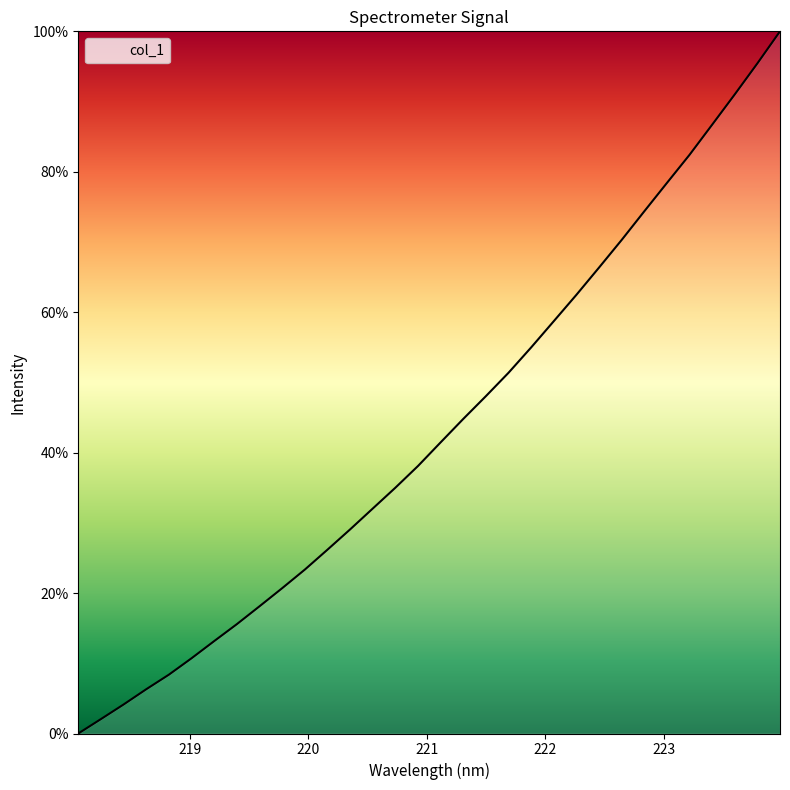

Reading left to right, transcribe all the data shown in this chart.

0.0	2.1	4.1	6.3	8.4	10.7	13.2	15.6	18.1	20.7	23.3	26.2	29.1	32.0	35.0	38.1	41.5	44.8	48.1	51.4	55.0	58.7	62.5	66.4	70.3	74.4	78.4	82.4	86.7	91.0	95.4	100.0